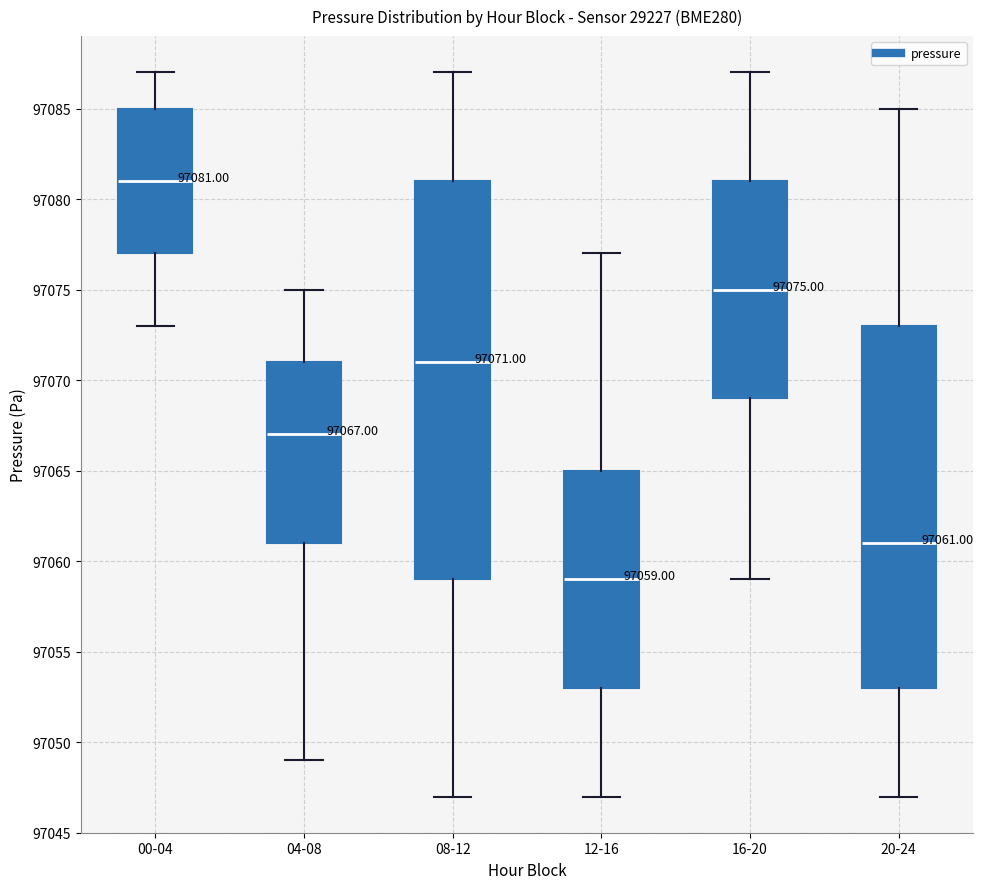

Which box is the tallest, from its lower edge to its upper edge?

08-12